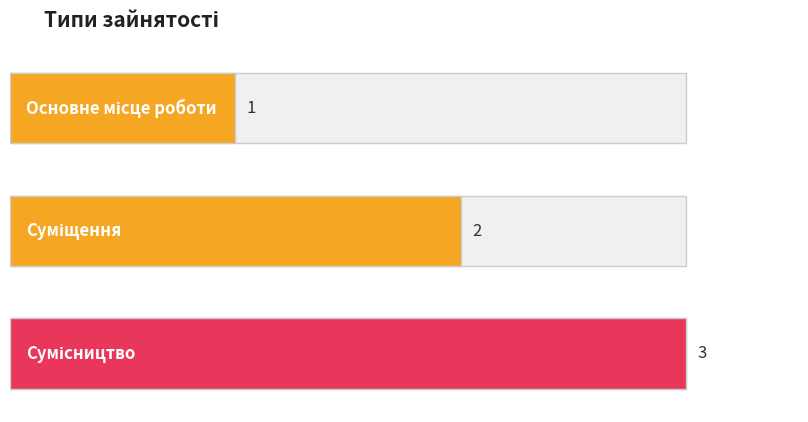

List the labels in order of value, smallest first.

Основне місце роботи, Суміщення, Сумісництво